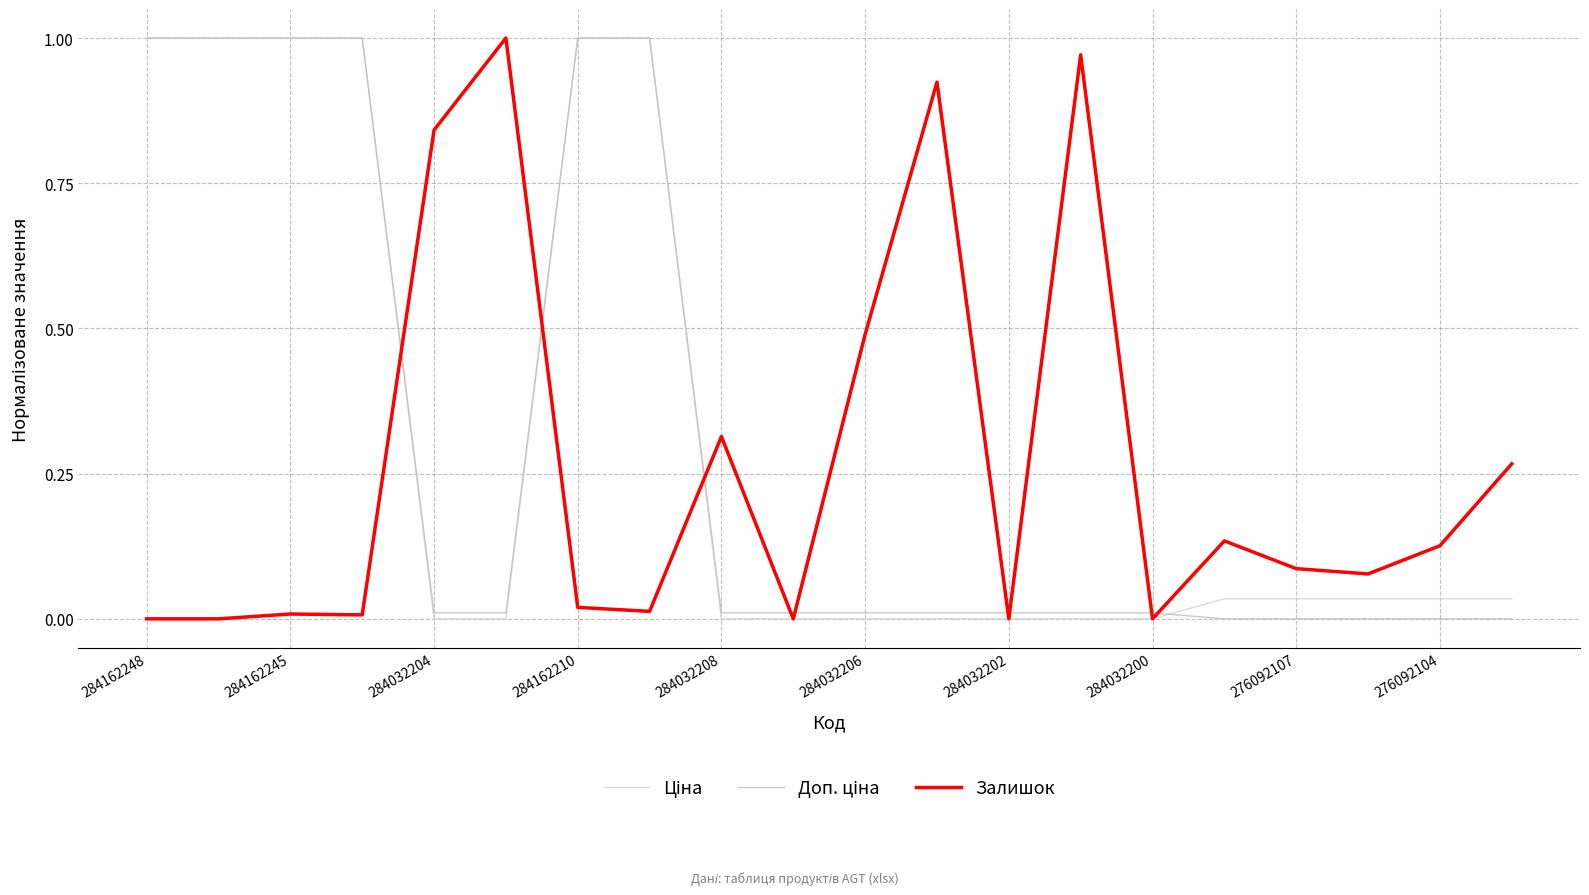

How many lines are shown in the chart?

3